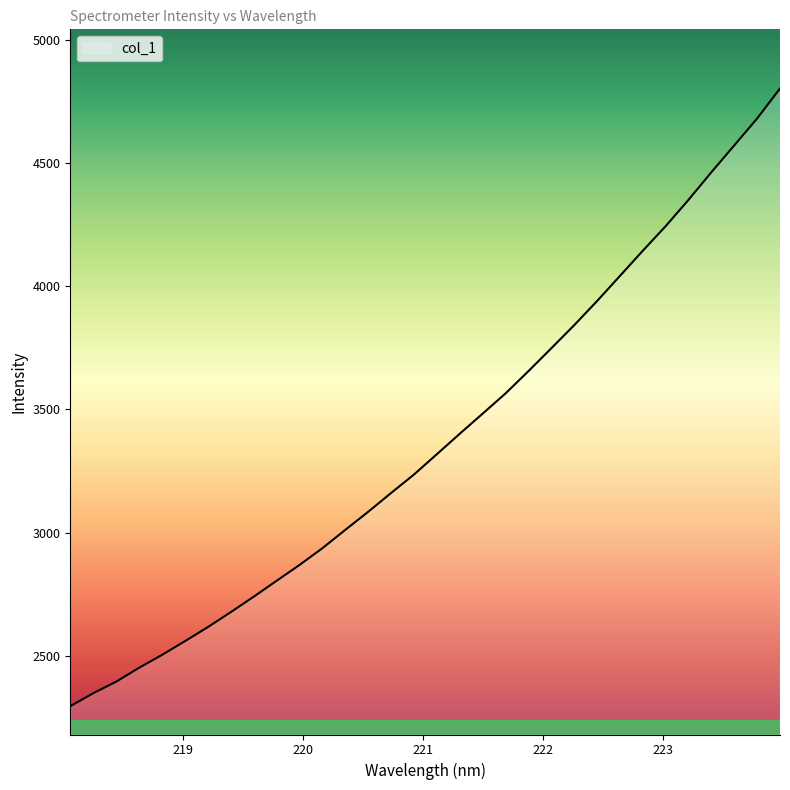

What is the smallest value displayed?

2296.3